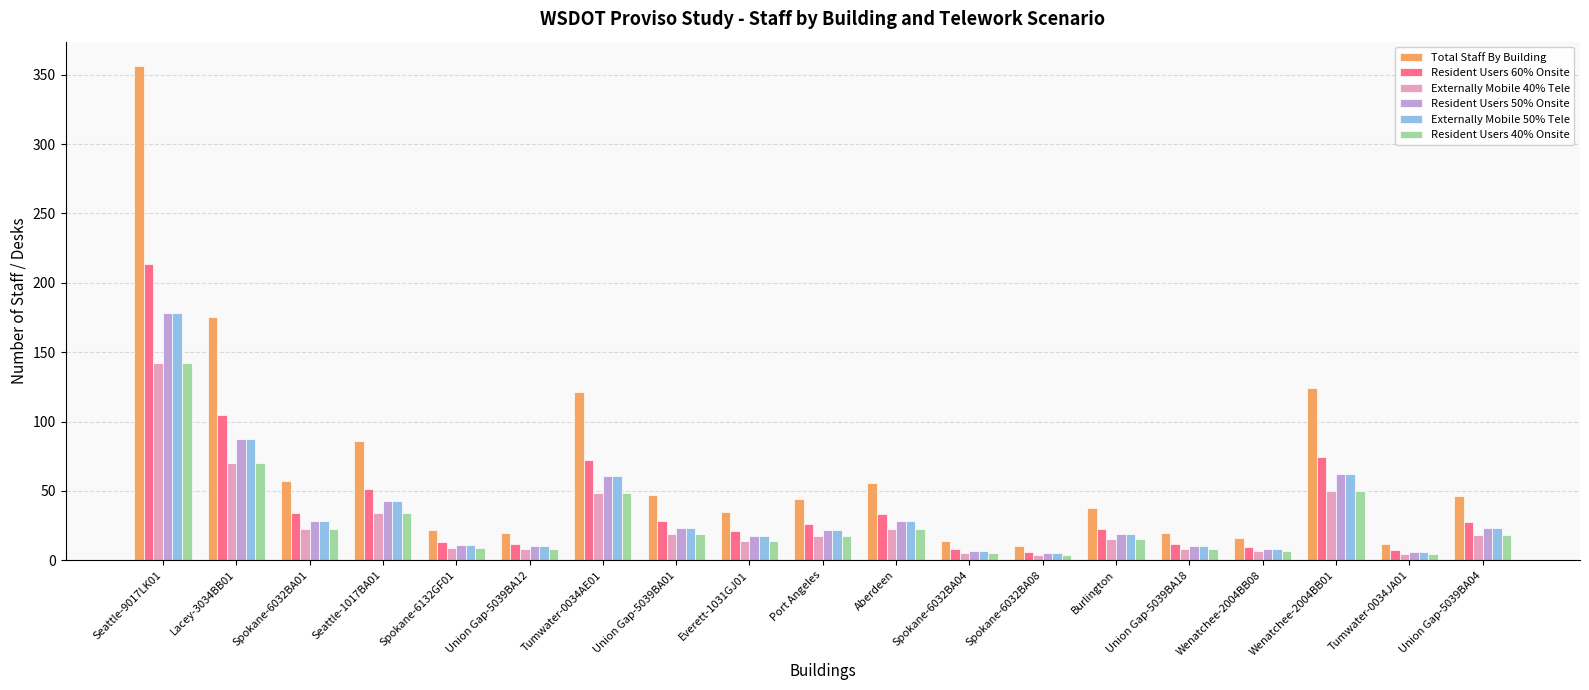

What is the difference between the highest and lowest values at Union Gap-5039BA01?

28.2